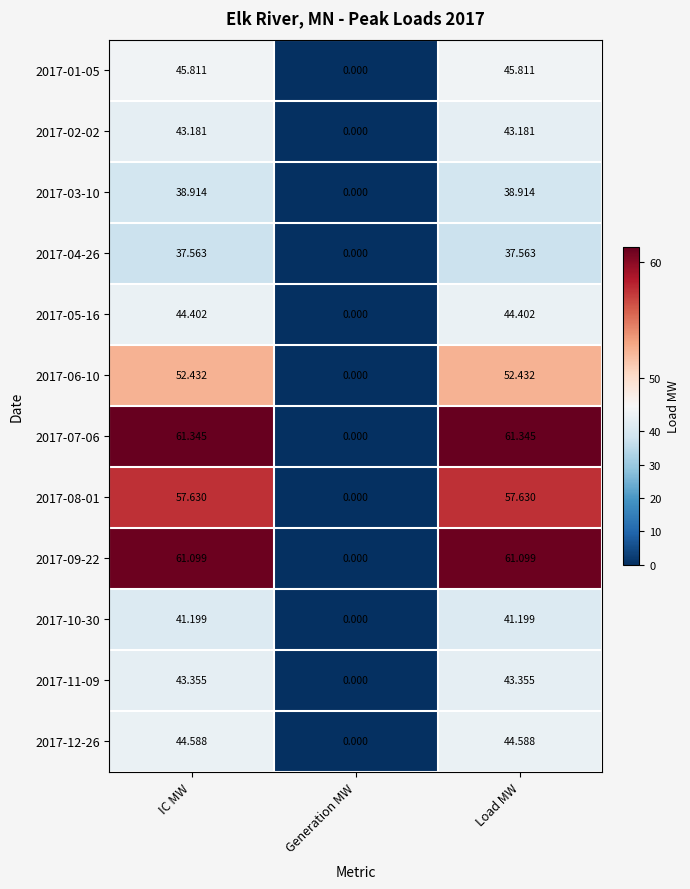

Which category has the lowest value in the 2017-07-06 series?

Generation MW